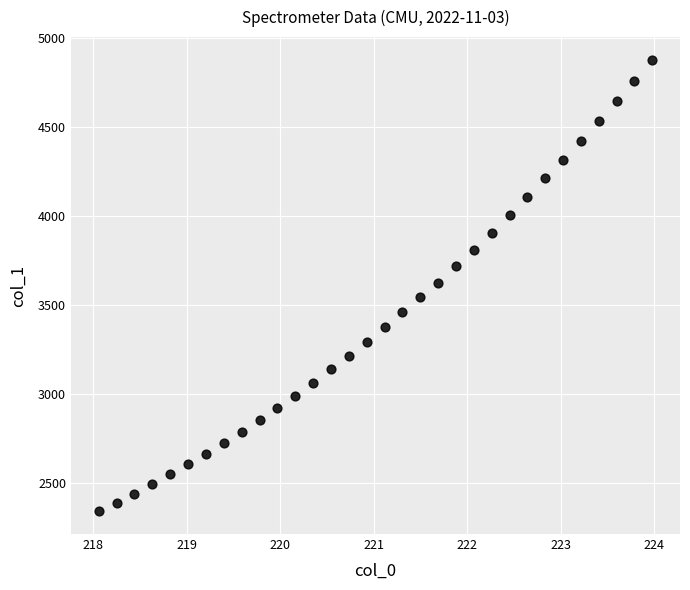

What is the range of X values (max minus min)?

5.9